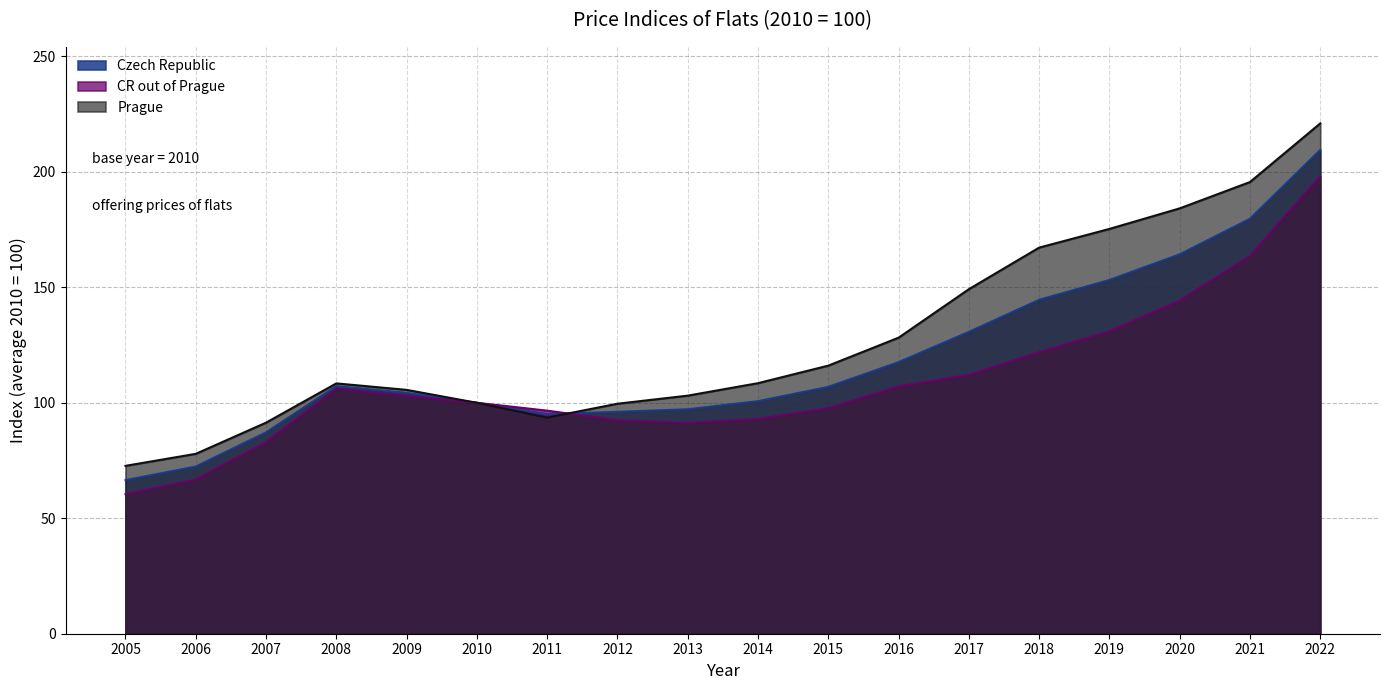

Rank the categories by CR out of Prague value from lowest to highest.

2005, 2006, 2007, 2013, 2012, 2014, 2011, 2015, 2010, 2009, 2008, 2016, 2017, 2018, 2019, 2020, 2021, 2022